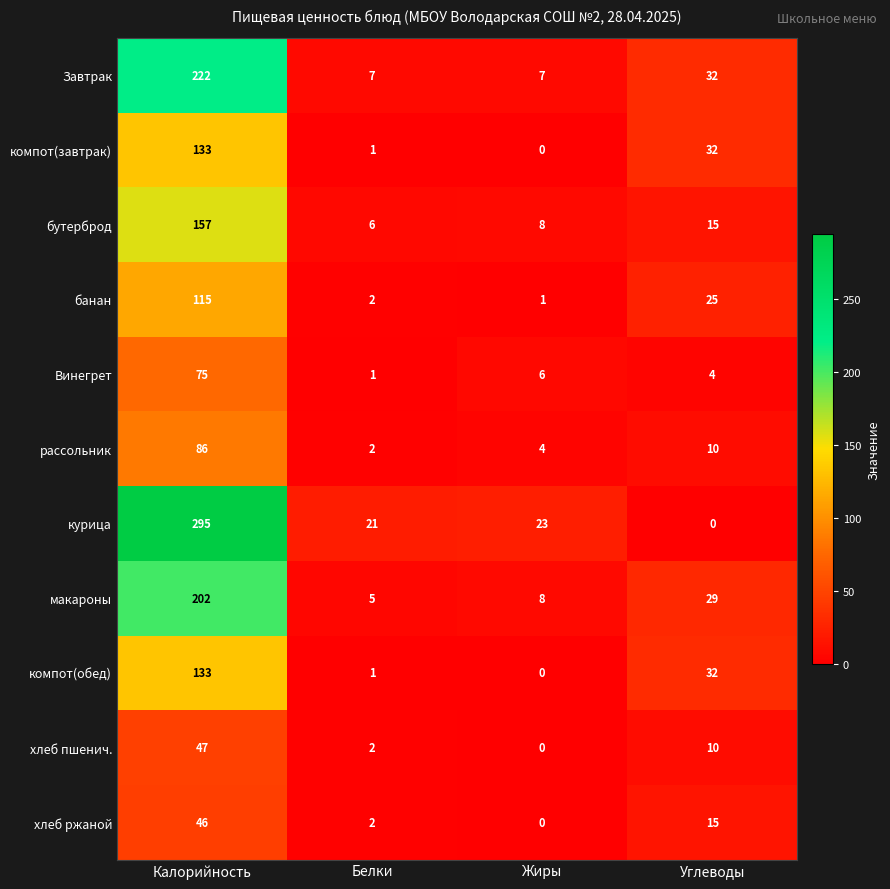

Which series has the largest range (max minus min)?

курица